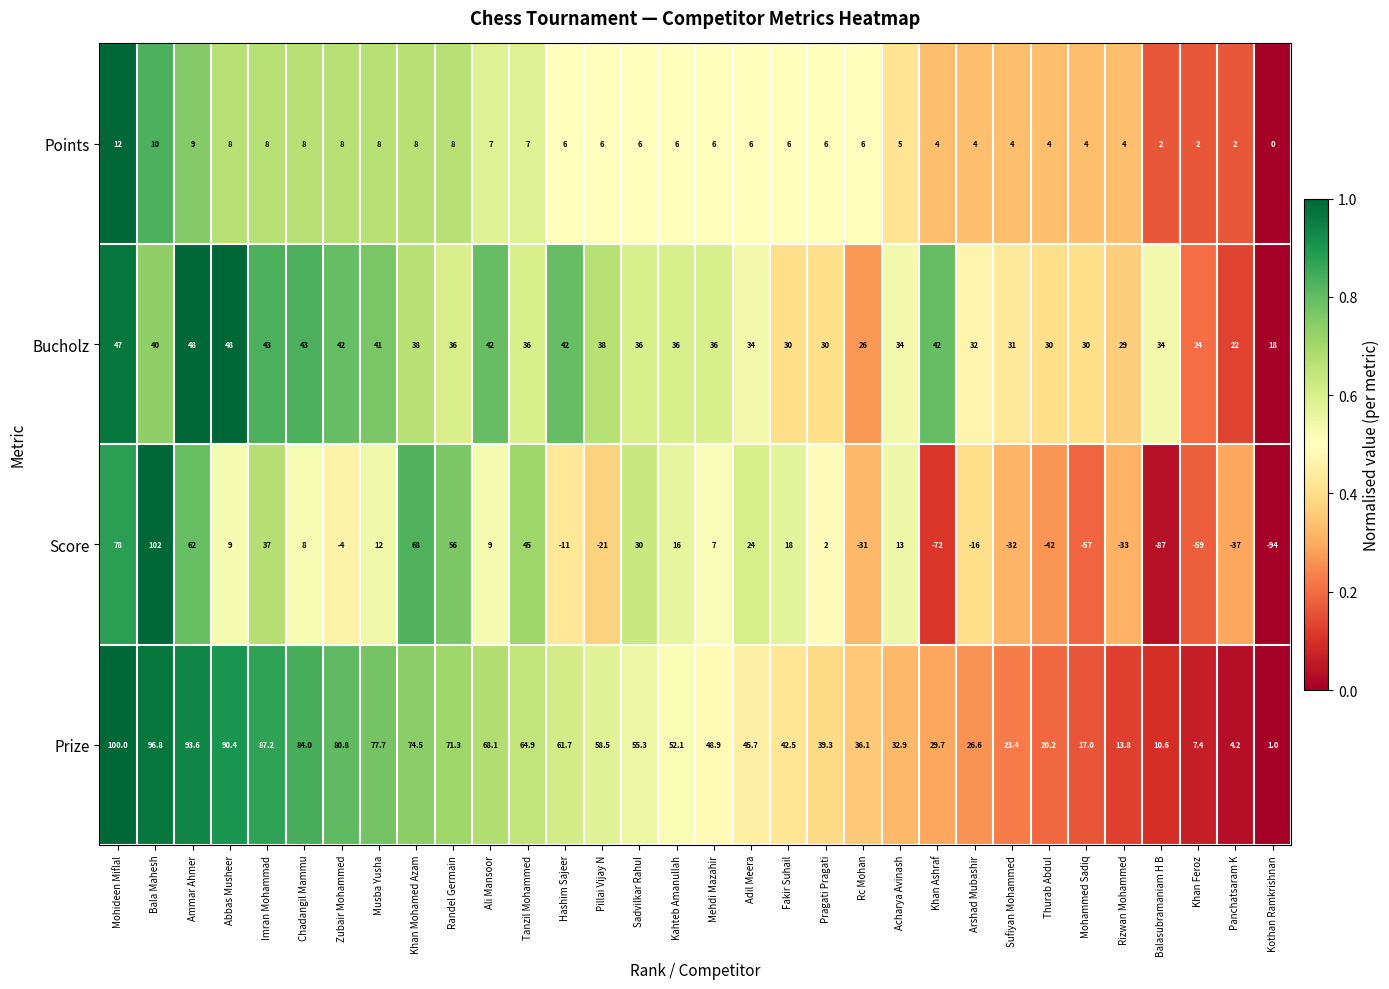

Which series has the largest total across all categories?

Prize